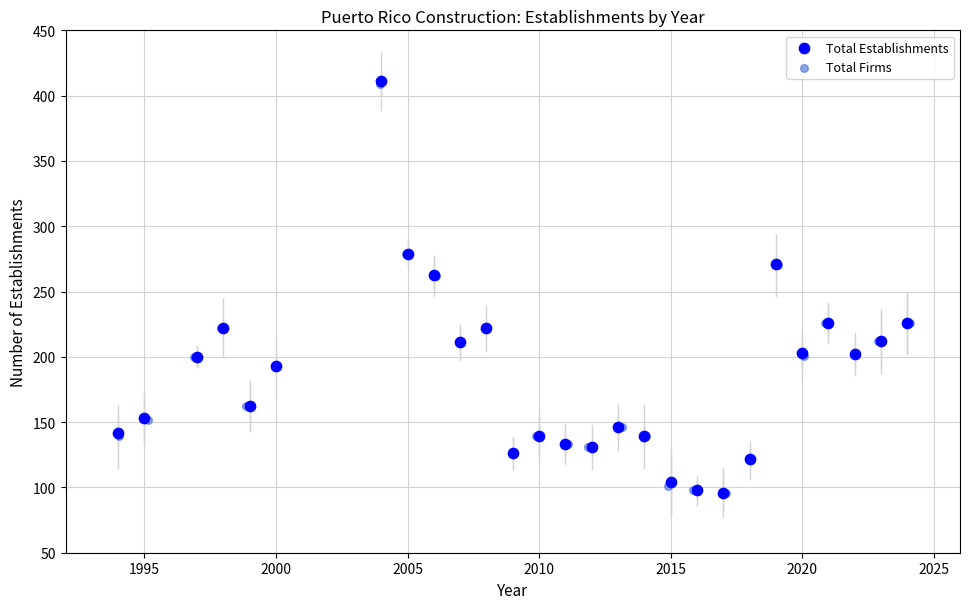

What are all the series names shown in the legend?

Total Establishments, Total Firms